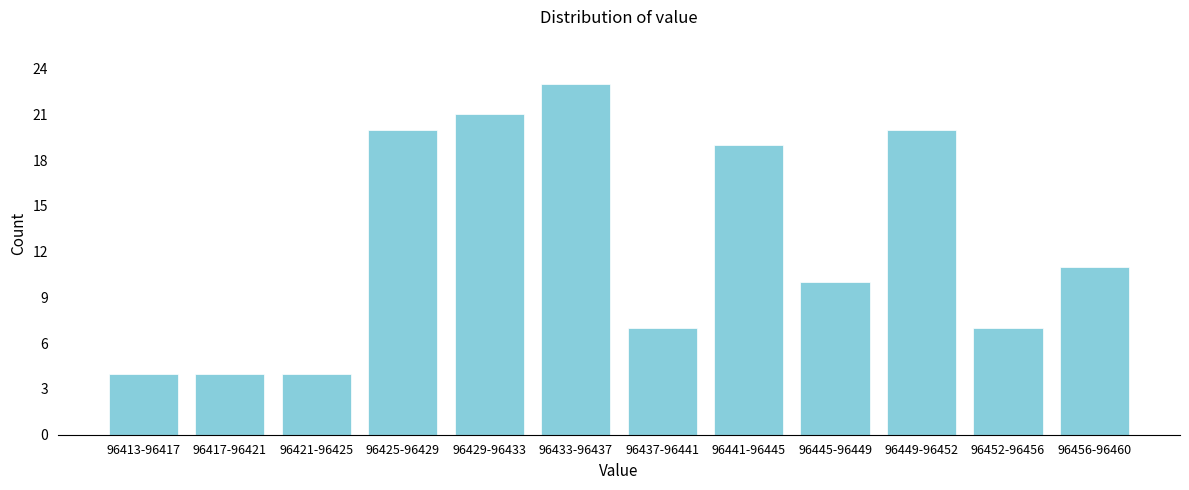

Reading left to right, transcribe all the data shown in this chart.

96413-96417=4	96417-96421=4	96421-96425=4	96425-96429=20	96429-96433=21	96433-96437=23	96437-96441=7	96441-96445=19	96445-96449=10	96449-96452=20	96452-96456=7	96456-96460=11